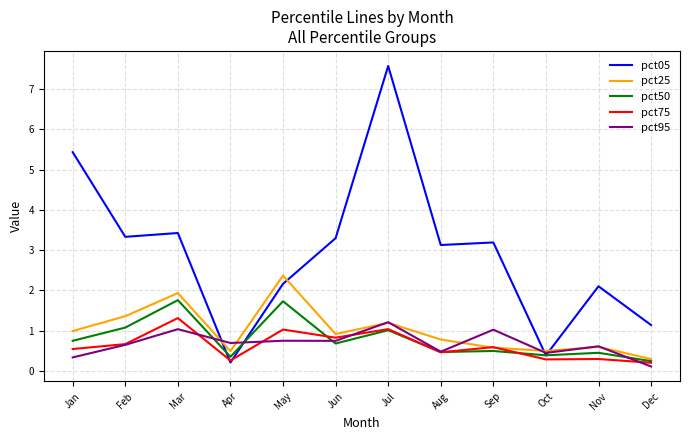

True or false: pct05 and pct25 intersect in this chart.

True